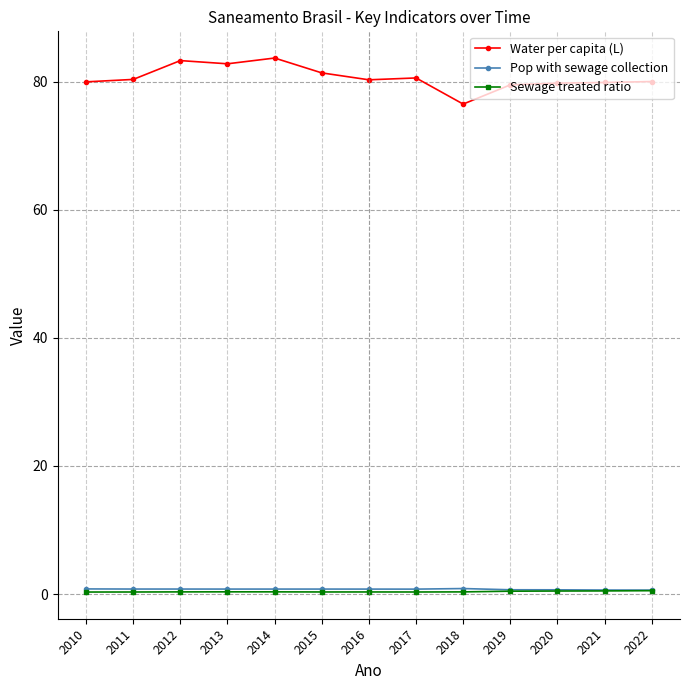

What are all the series names shown in the legend?

Water per capita (L), Pop with sewage collection, Sewage treated ratio